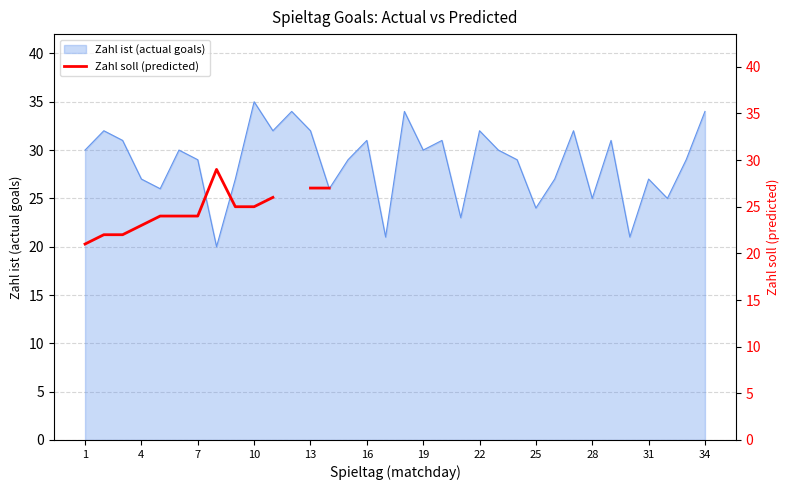

At which label does Zahl ist (actual goals) reach its peak?

10